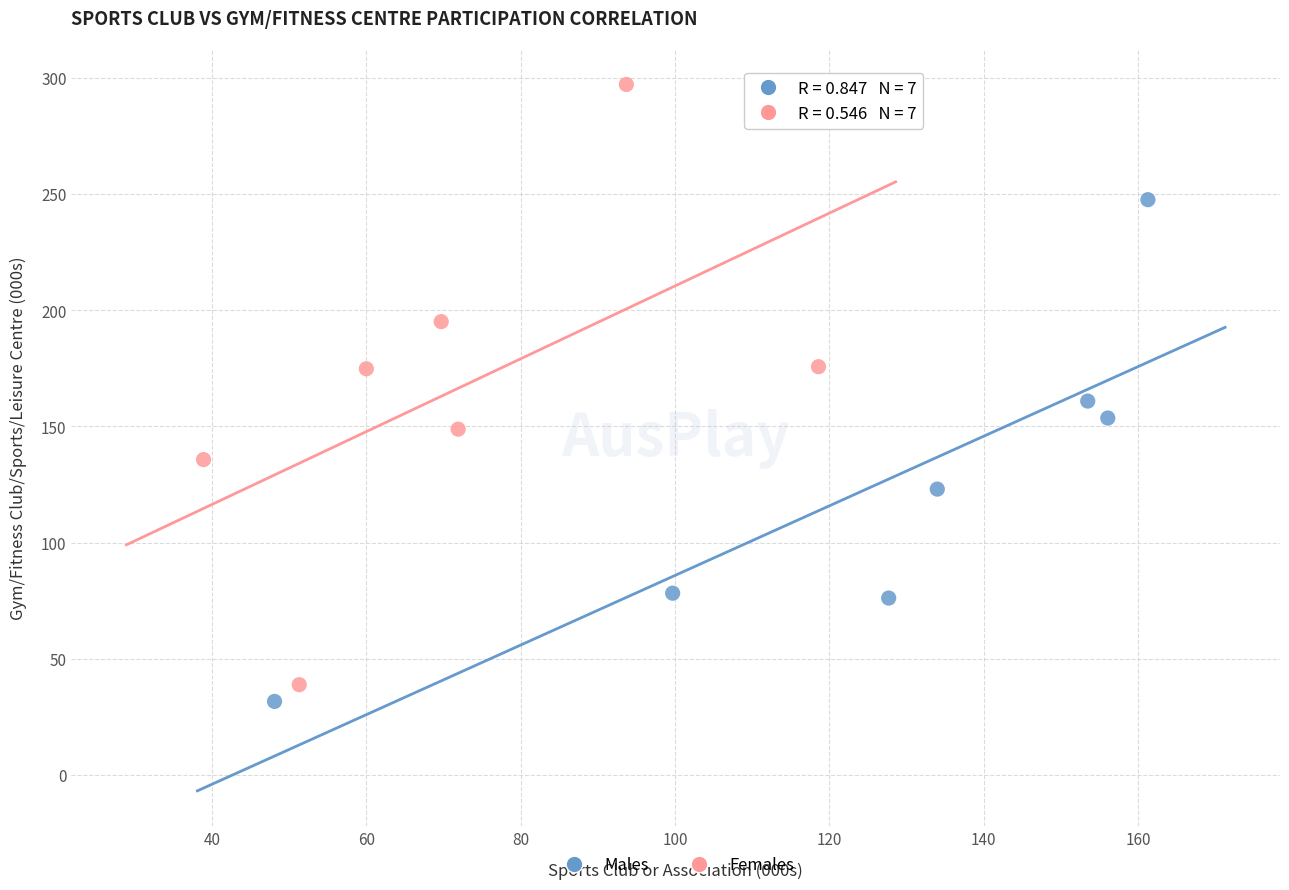

What are all the series names shown in the legend?

Males, Females